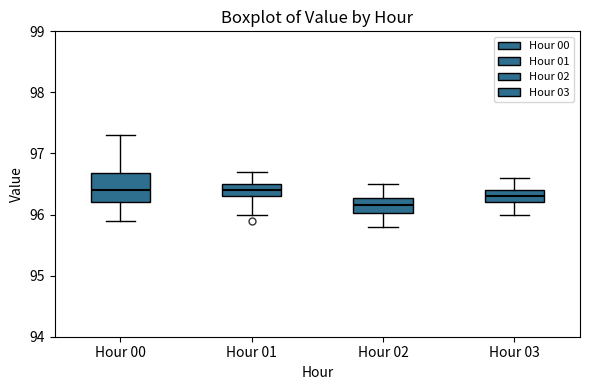

Comparing the boxes themselves (not the whiskers), which one is the tallest?

Hour 00